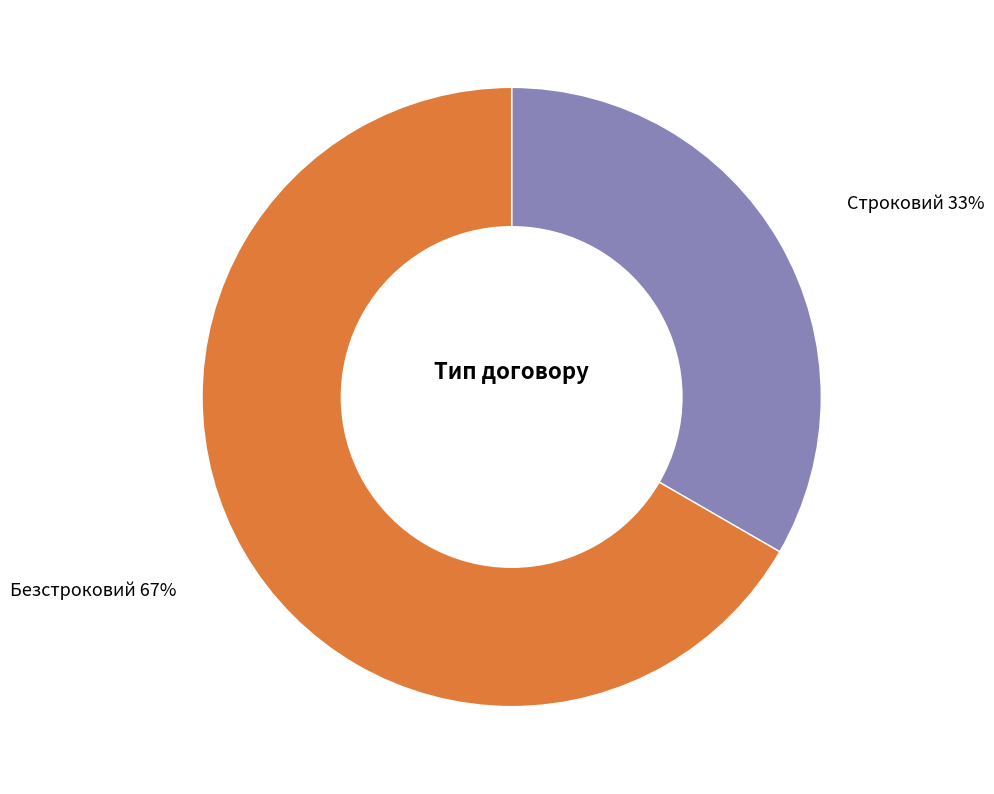

Combined, do Строковий and Безстроковий account for over 50%?

Yes